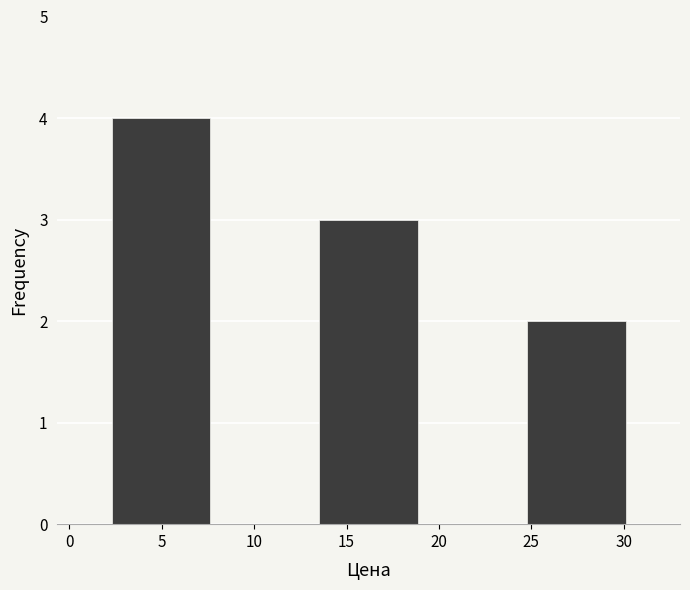

Reading left to right, transcribe this chart: for each bar, give the range it covers on the x-axis and its height. Neither the bar edges nor the heights are printed on the chart, so give them approximately, as read against the axes.

2.0 to 8.0: 4
8.0 to 13.5: 0
13.5 to 19.0: 3
19.0 to 24.5: 0
24.5 to 30.0: 2